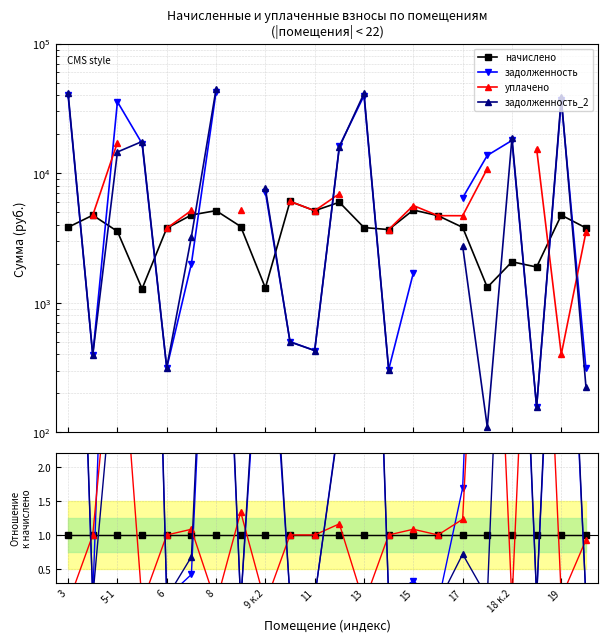

Which label corresponds to the smallest value in the chart?

15